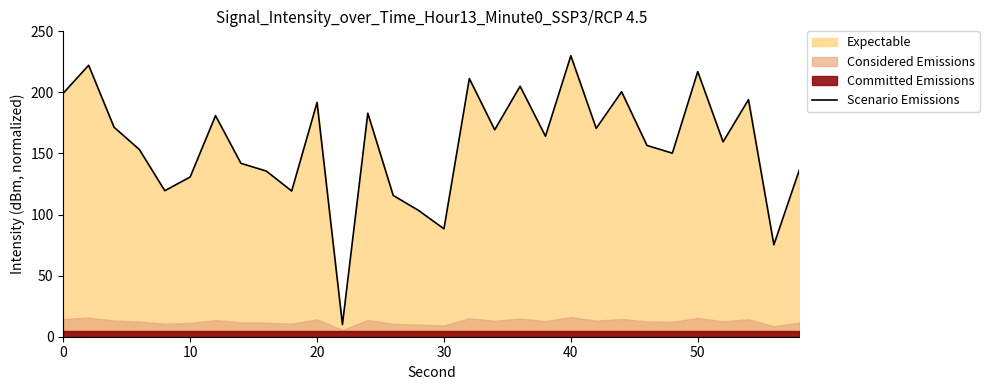

How many points are lower than both their immediate neighbors (excluding endpoints)?

10